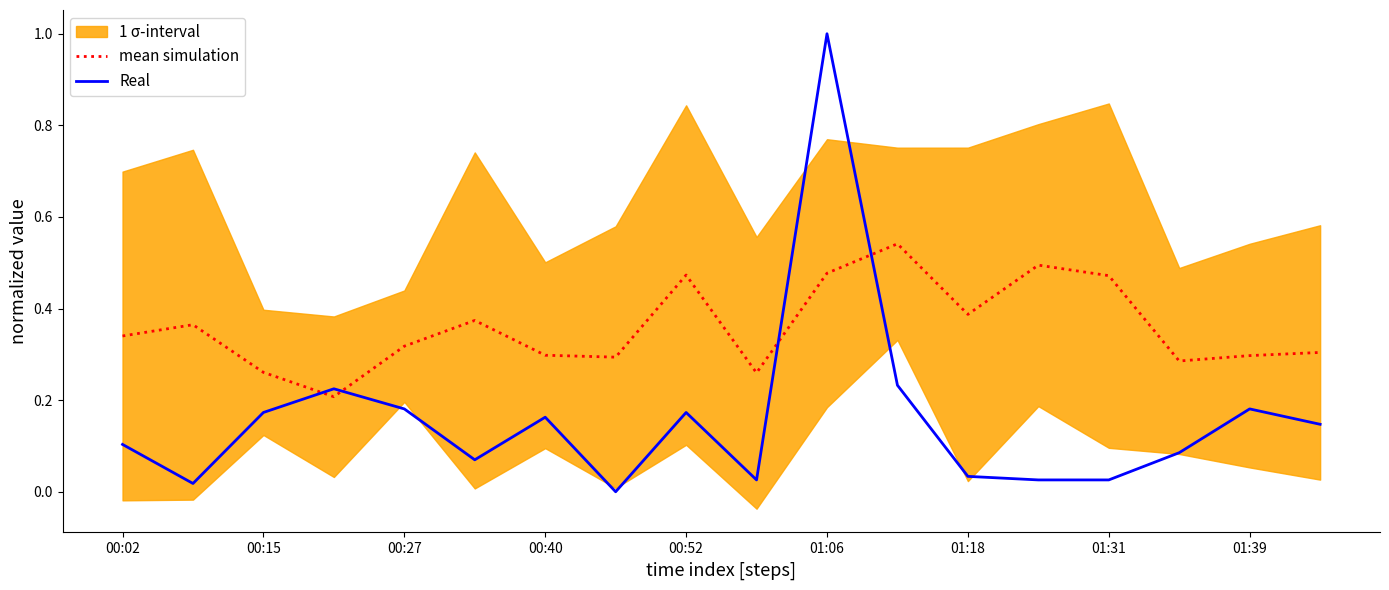

The value of mean simulation at 00:40 is 0.5. True or false?

False